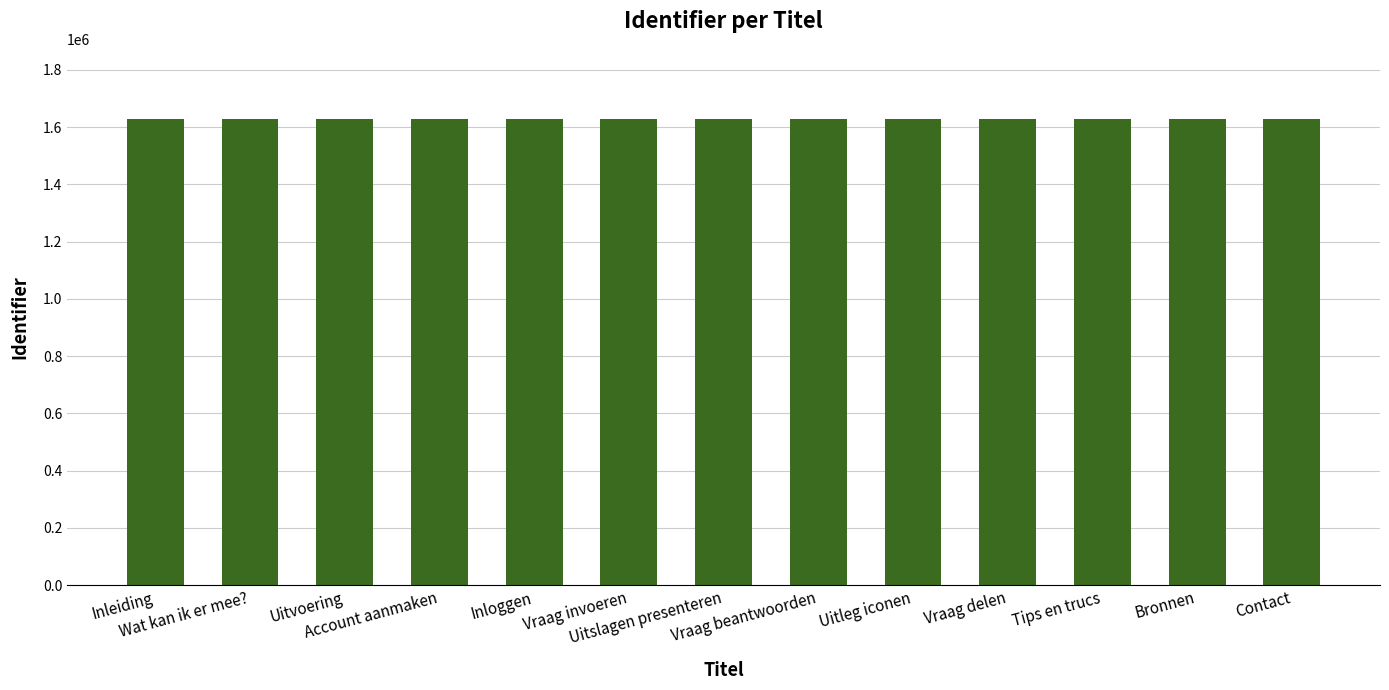

What is the smallest value displayed?

1628688